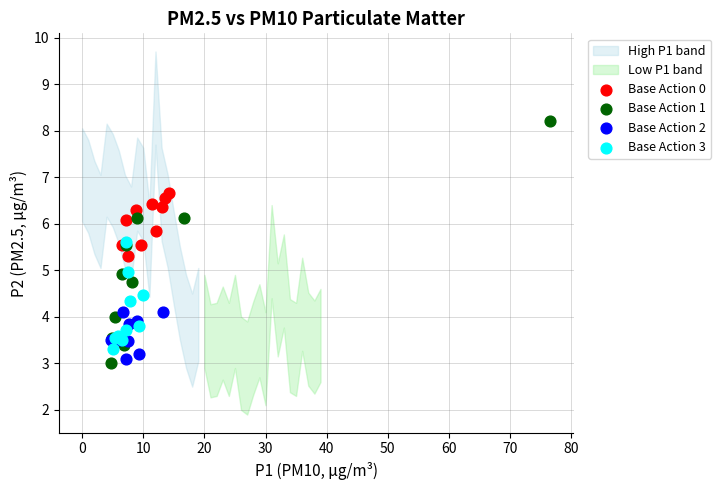

Which series has the widest spread of Y values?

Base Action 1